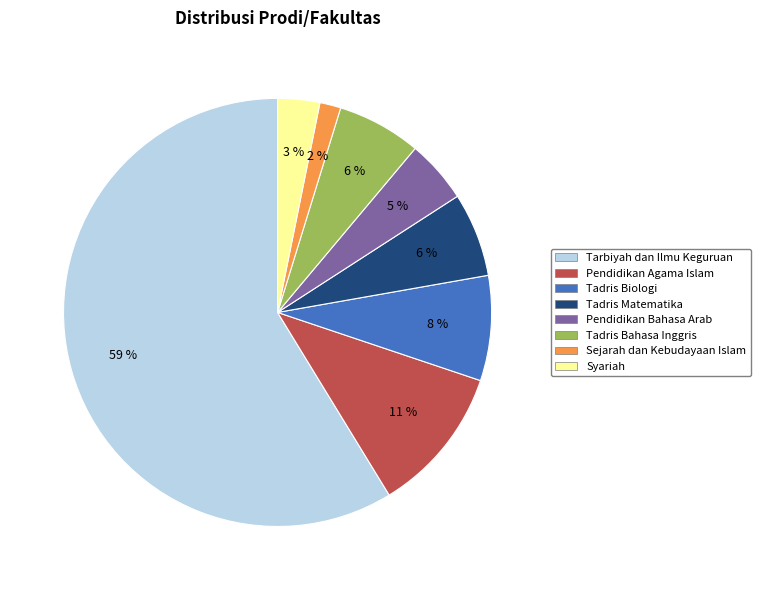

To the nearest percent, what is the average slice percentage?

12%